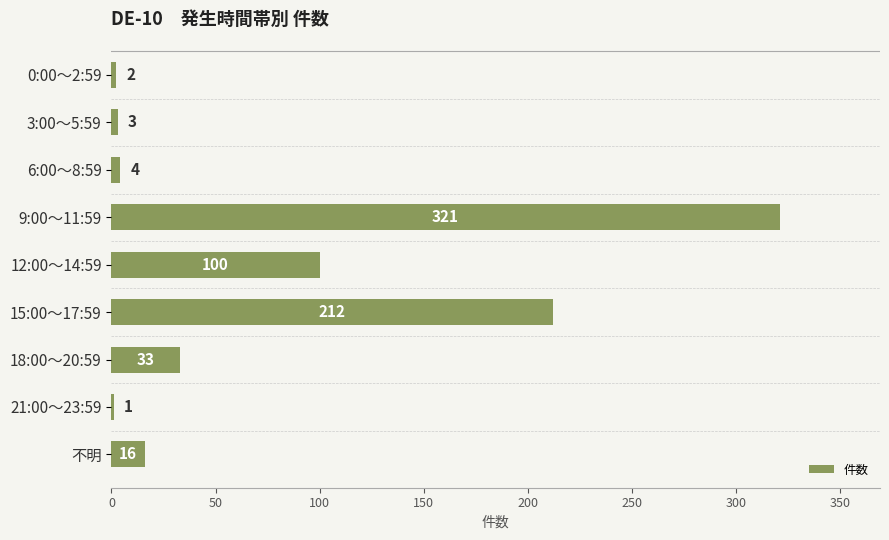

What is the greatest value displayed?

321